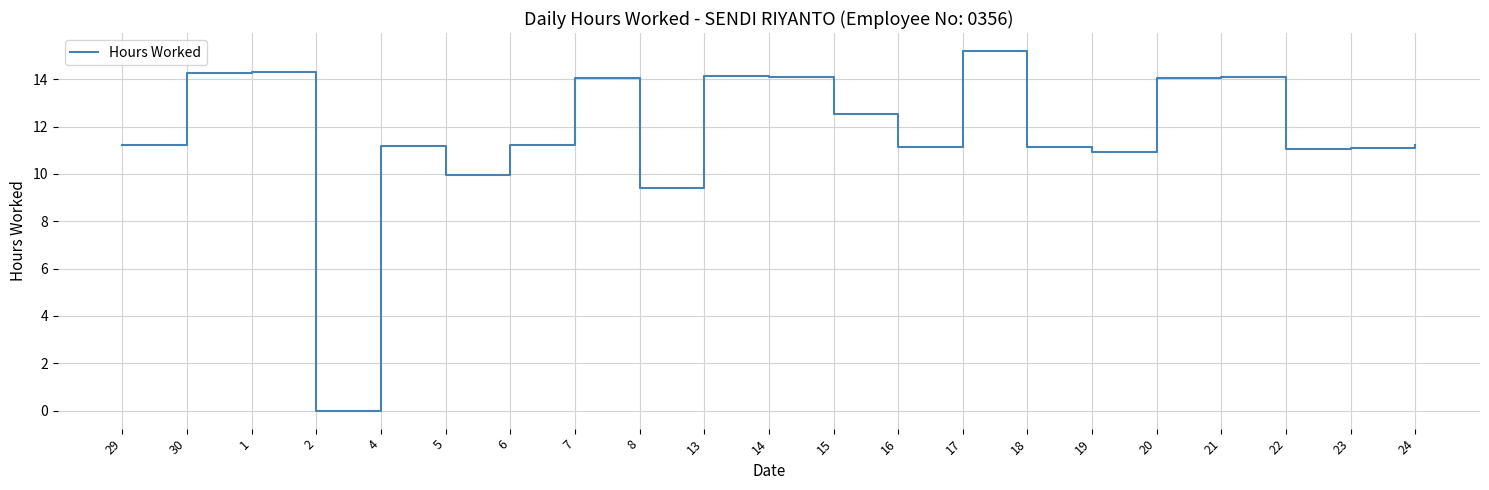

Does the chart display data point markers on the line(s)?

No